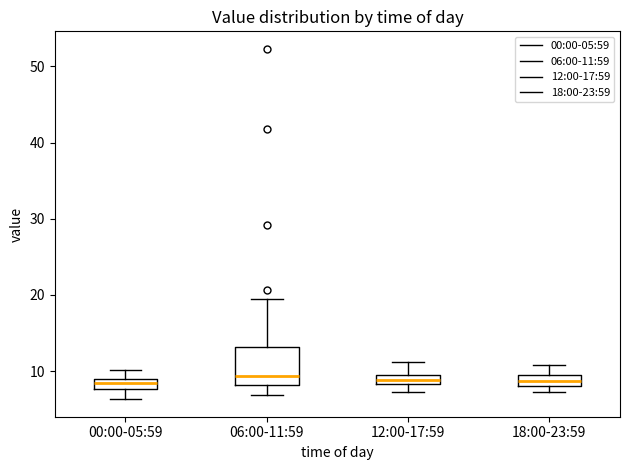

Which box is the tallest, from its lower edge to its upper edge?

06:00-11:59